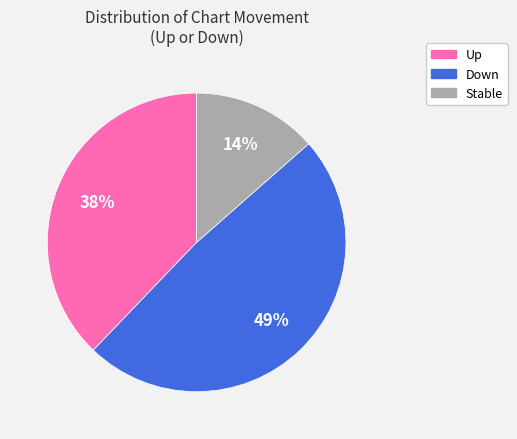

To the nearest percent, what is the average slice percentage?

33%